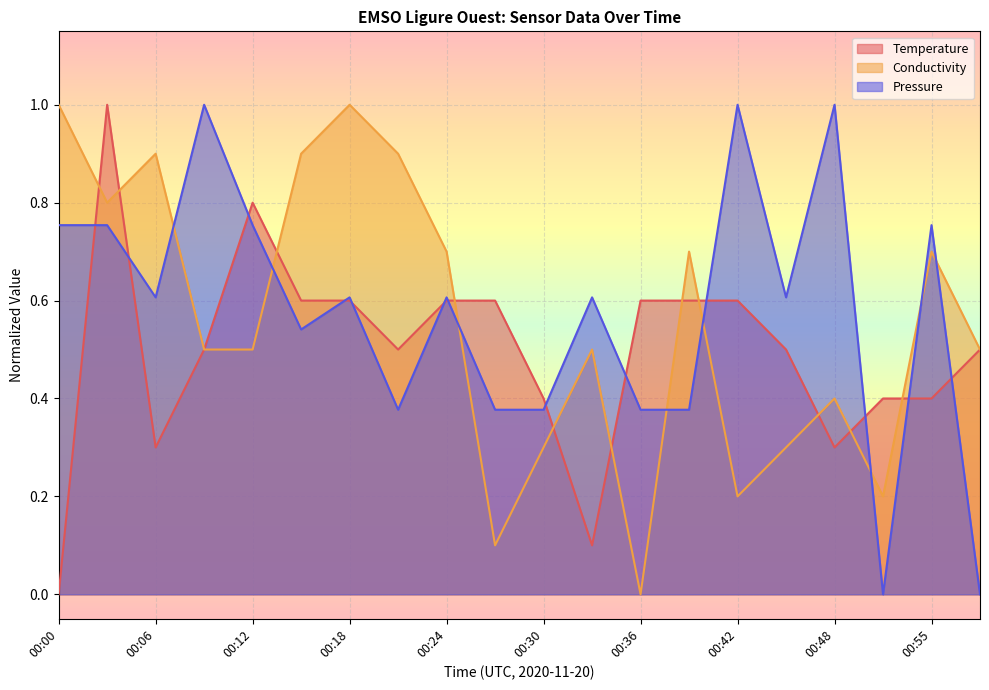

At which category does Pressure reach its first local peak?

00:09